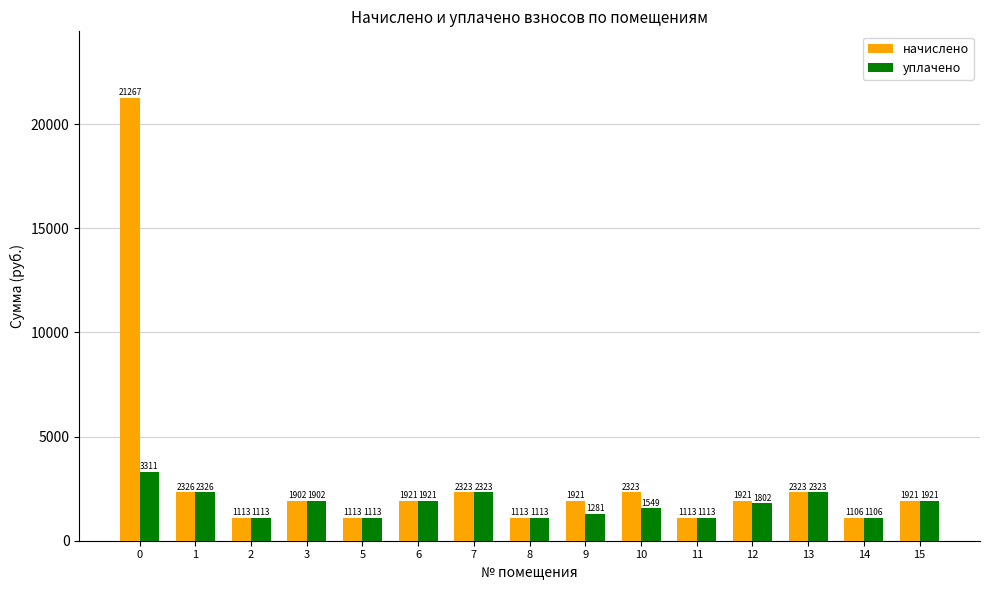

Which series changed the most between 12 and 14?

начислено